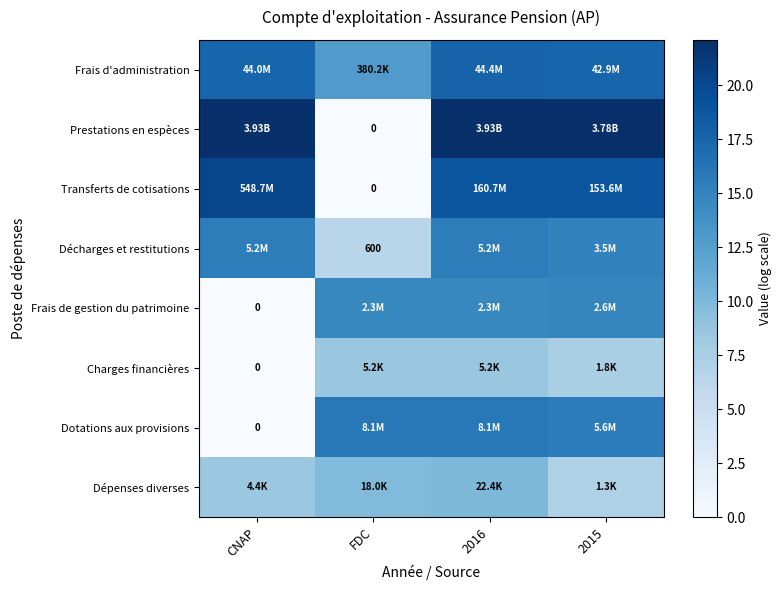

List the series in order of their peak value, highest first.

Prestations en espèces, Transferts de cotisations, Frais d'administration, Dotations aux provisions, Décharges et restitutions, Frais de gestion du patrimoine, Dépenses diverses, Charges financières